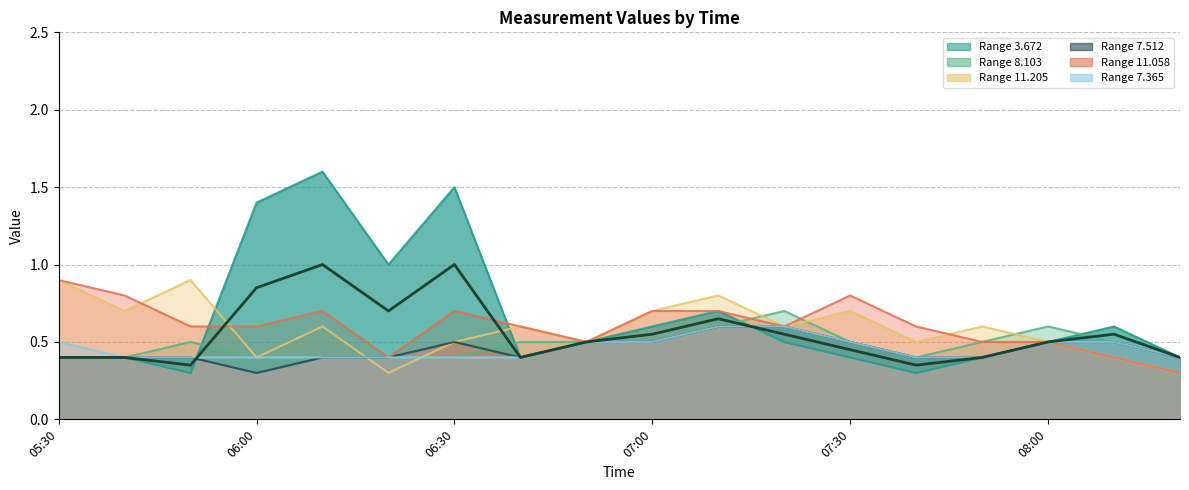

Count the number of categories in the chart.

18